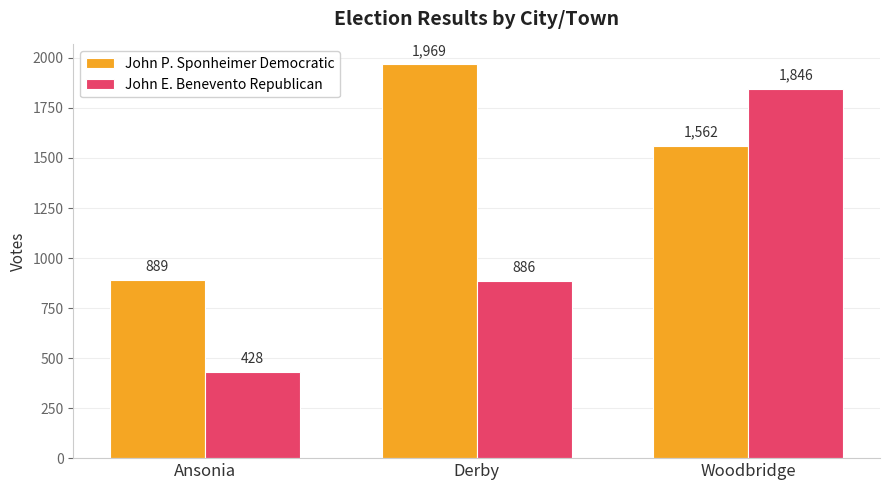

Rank the categories by John P. Sponheimer Democratic value from highest to lowest.

Derby, Woodbridge, Ansonia